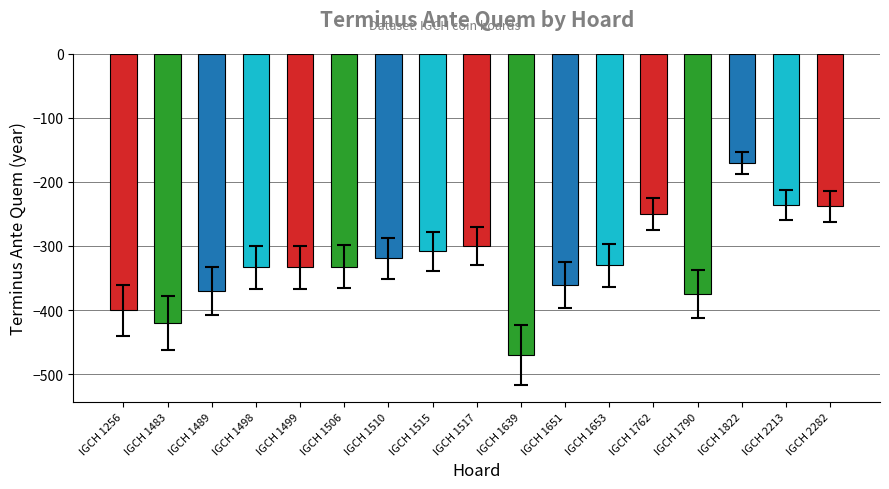

What value does the data have at IGCH 1762?

-250